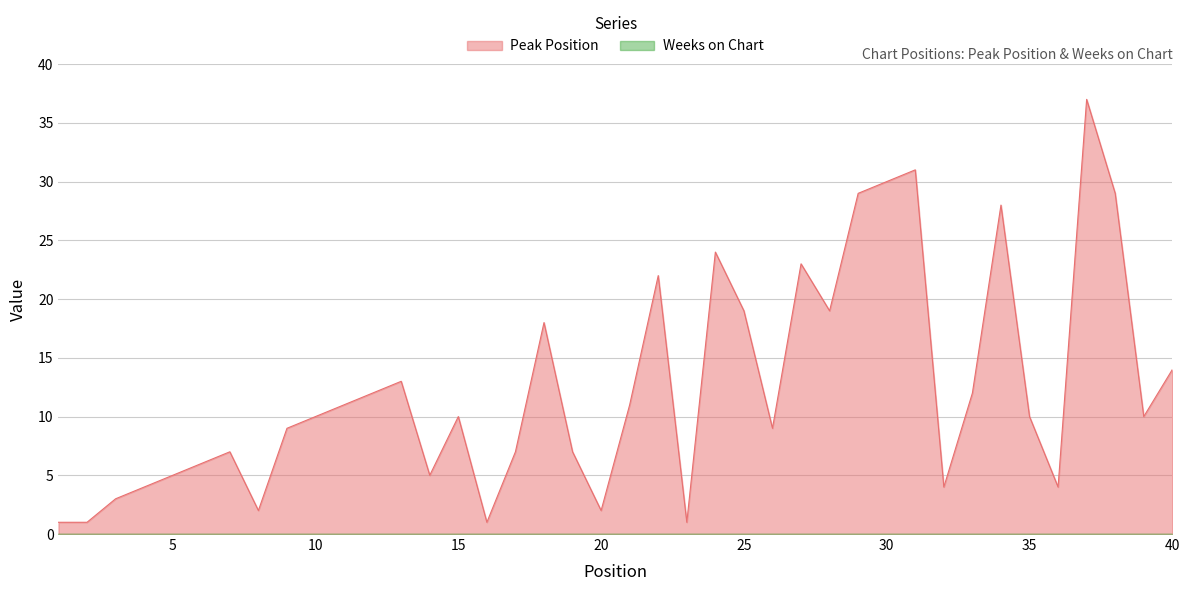

What is the change in value from 27 to 29?

+6